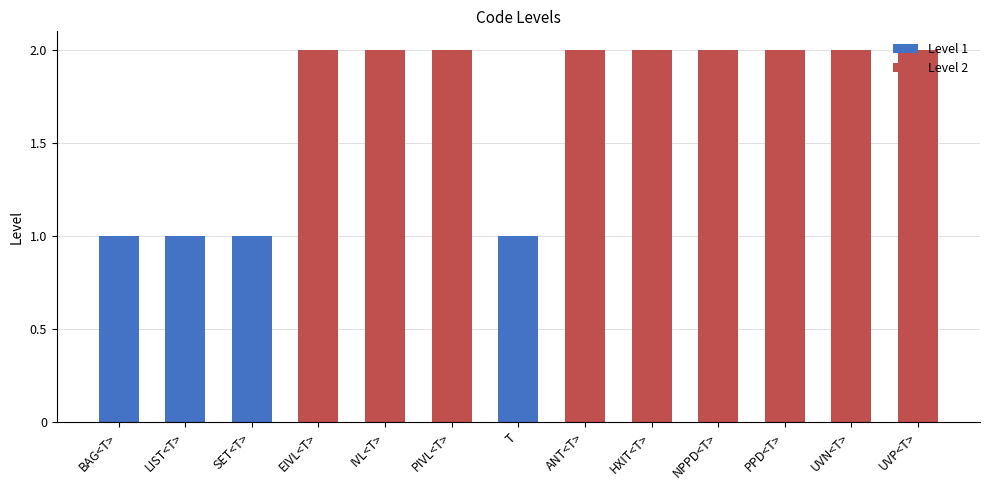

True or false: Level 1 has a value of 0 at HXIT<T>.

True